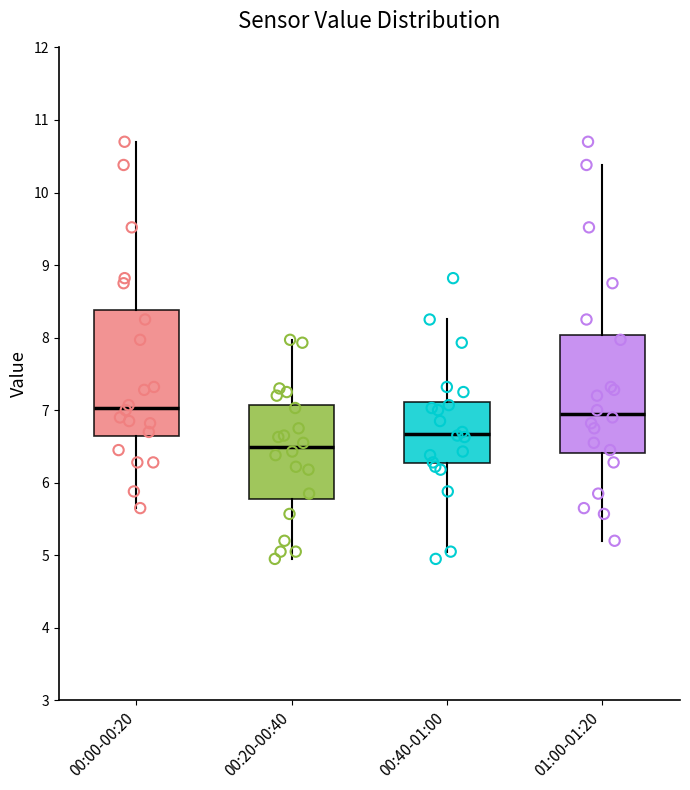

Reading left to right, read every box against the y-axis: the position of its median line, the range the box covers, and the ends of its whiskers. The values are not printed on the chart, so give them approximately, as read against the axis.

00:00-00:20: median 7.0, box 6.6 to 8.4, whiskers 5.7 to 10.7
00:20-00:40: median 6.5, box 5.8 to 7.1, whiskers 5.0 to 8.0
00:40-01:00: median 6.7, box 6.3 to 7.1, whiskers 5.1 to 8.3
01:00-01:20: median 7.0, box 6.4 to 8.0, whiskers 5.2 to 10.4